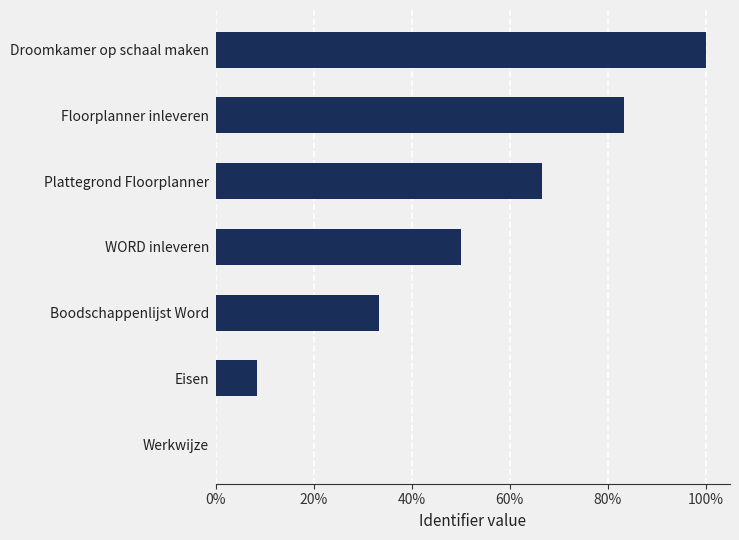

Which has a higher value, Droomkamer op schaal maken or Eisen?

Droomkamer op schaal maken